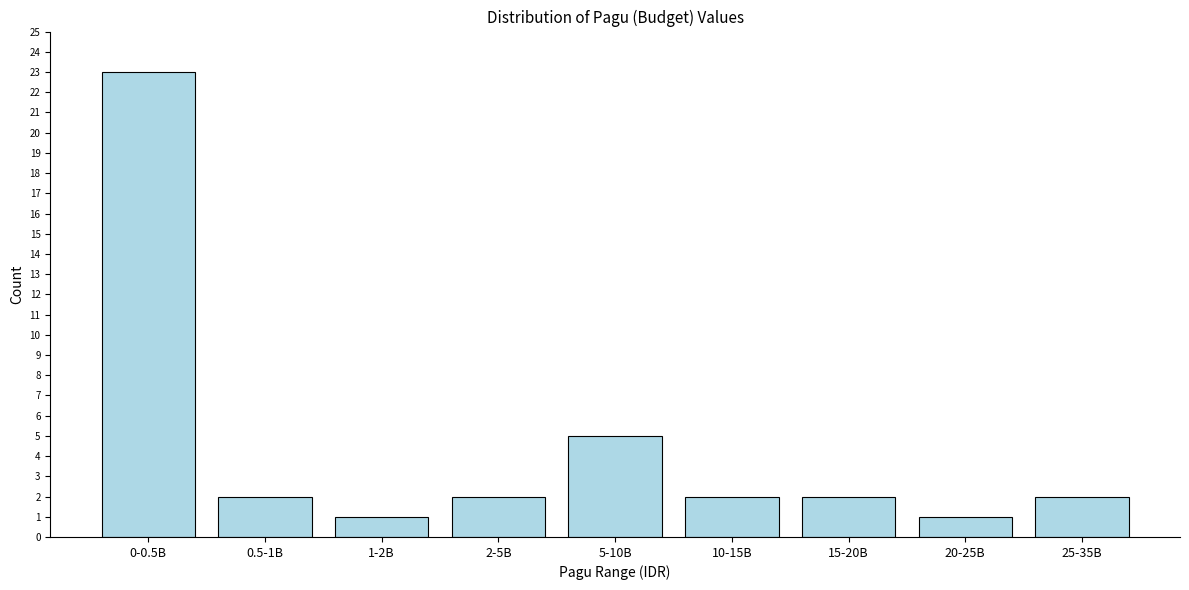

Reading left to right, what are all the values shown in this chart?

23	2	1	2	5	2	2	1	2